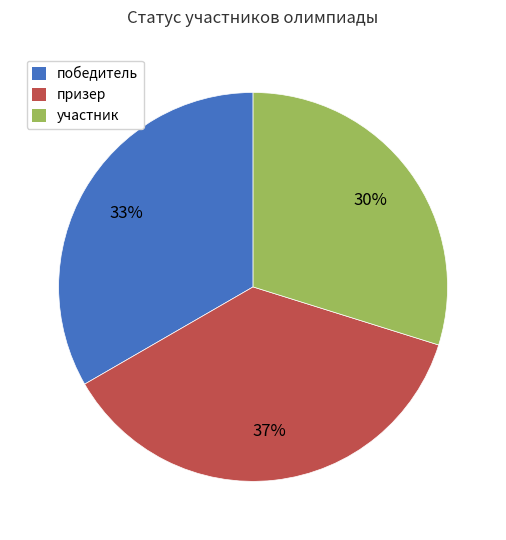

What is the smallest slice in the pie chart?

участник